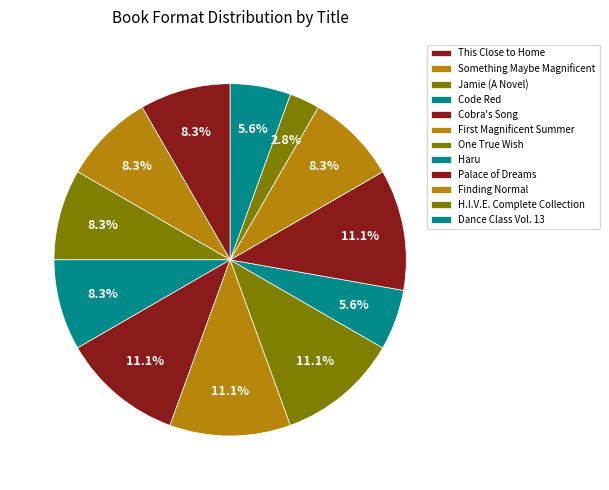

Count the number of slices in the pie.

12